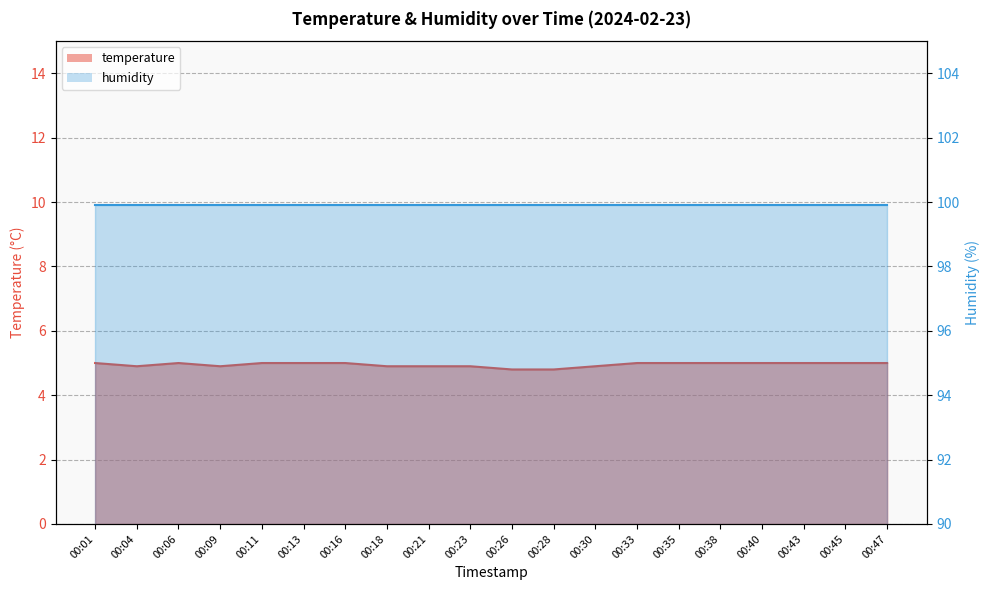

At which category does the data reach its first local peak?

00:06